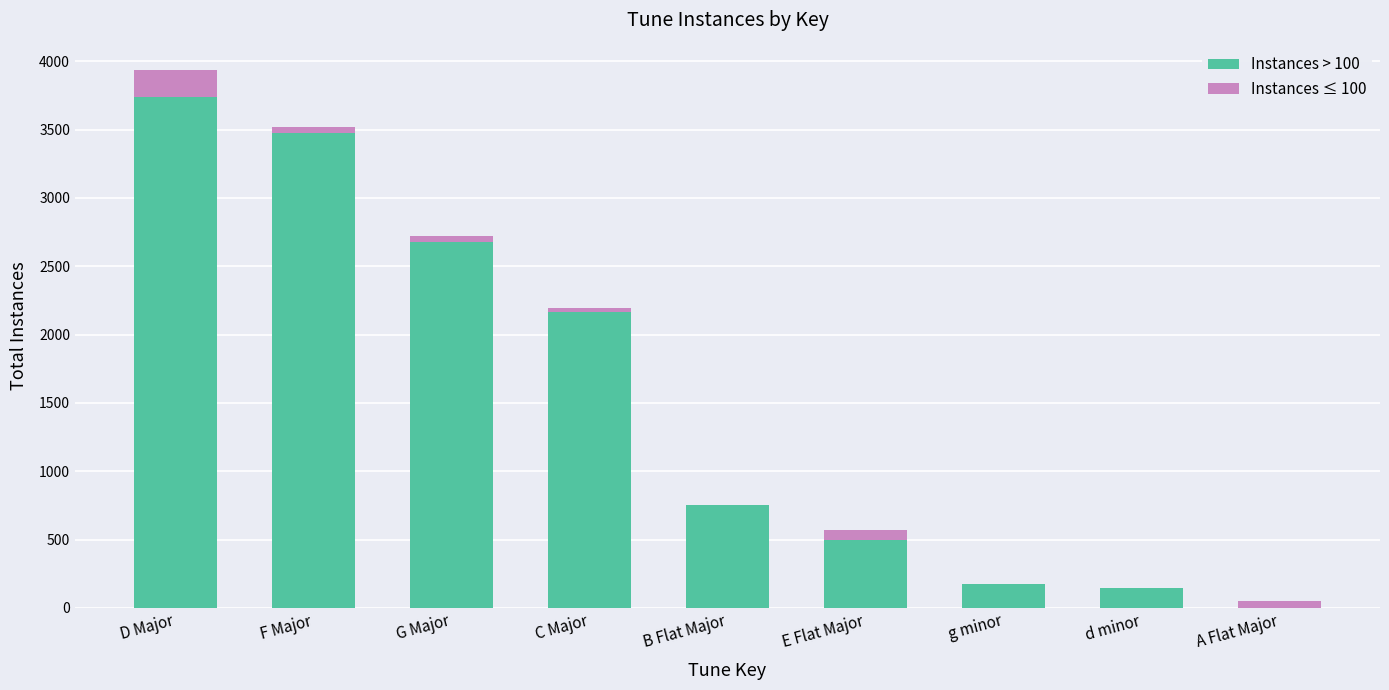

The Instances > 100 series shows 493 at E Flat Major. True or false?

True